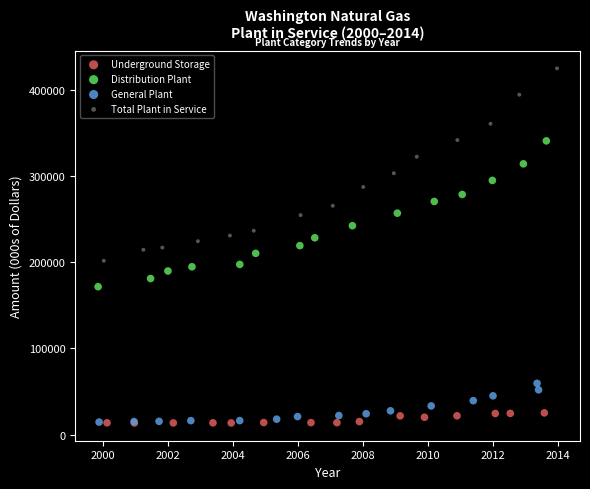

Which series has the largest Y range (max minus min)?

Total Plant in Service